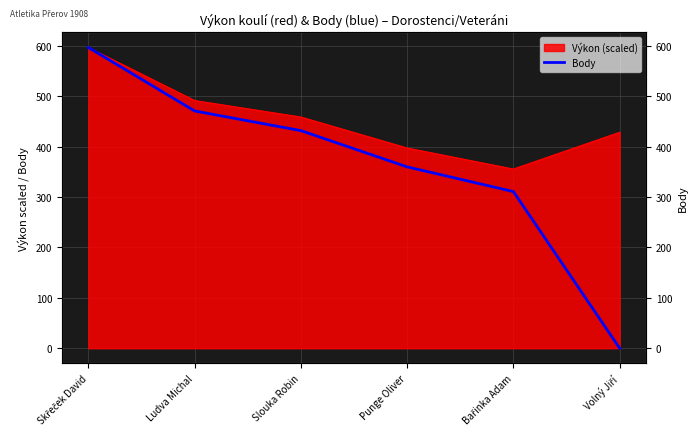

How many values are below 432?

3